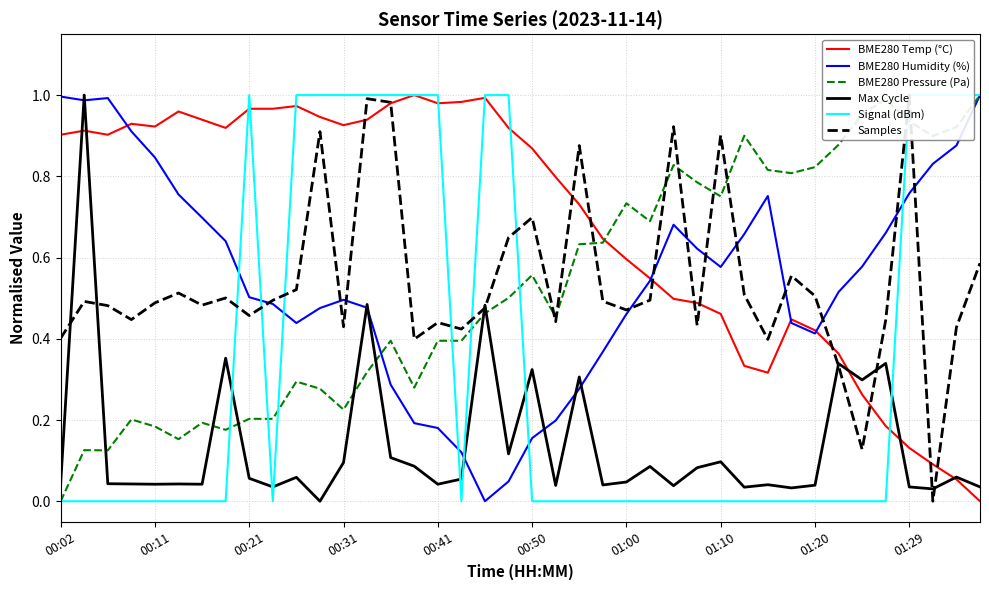

What is the label of the 9th point from the left?

00:21